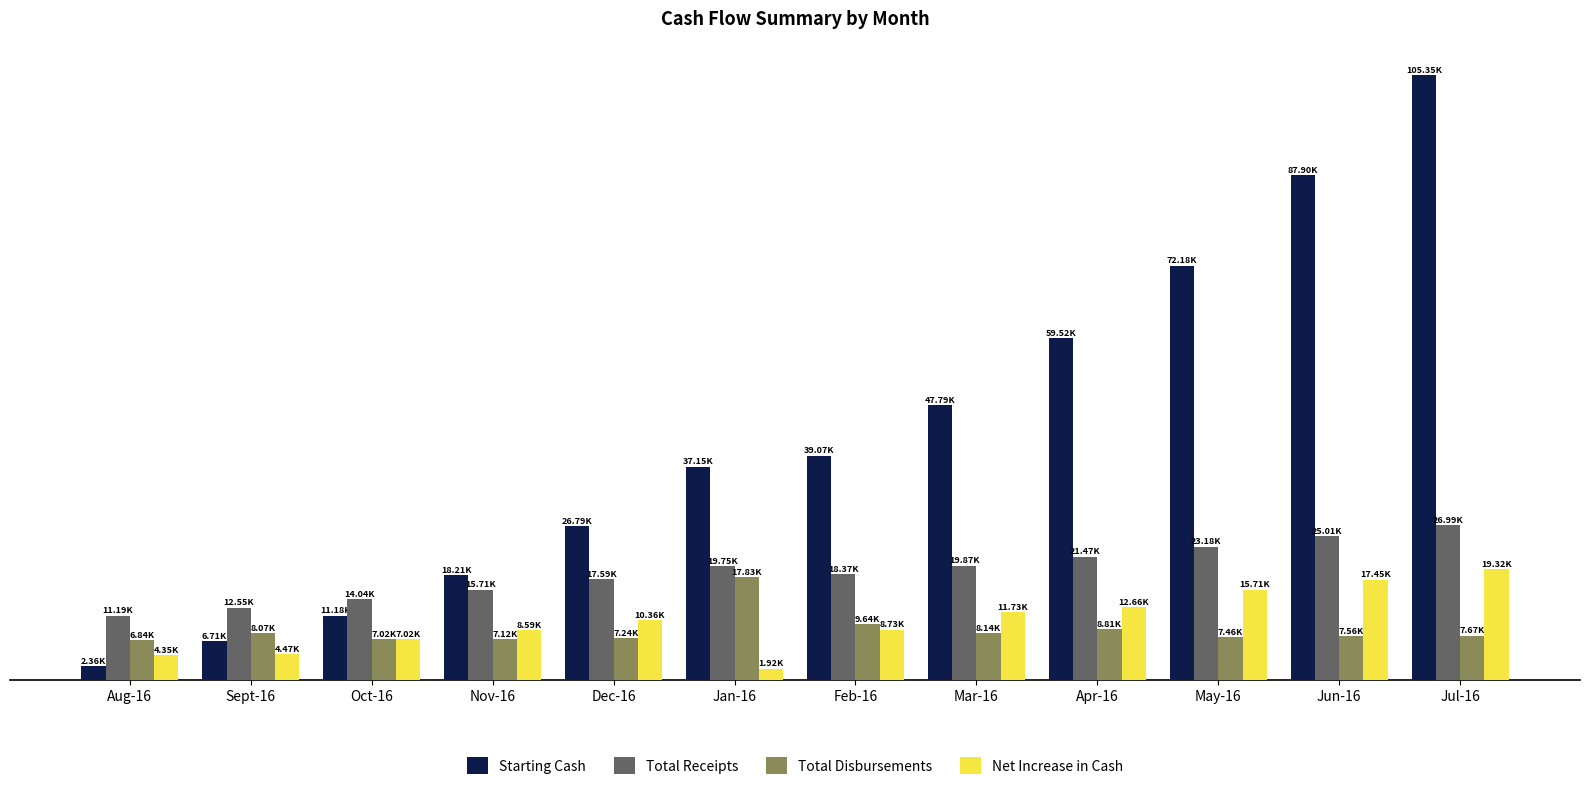

Are the bars grouped side by side (vs. stacked)?

Yes